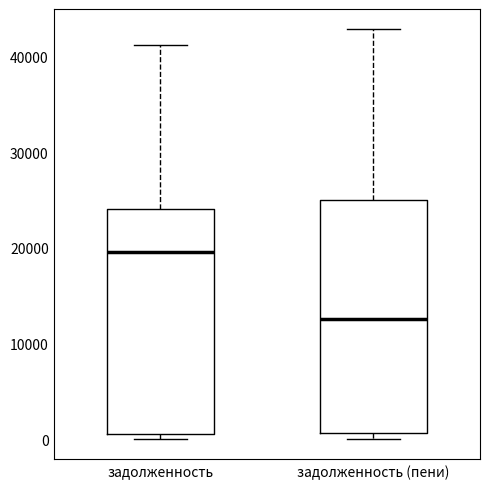

Where is the lower edge of the box for задолженность on the y-axis? The values are not printed on the chart, so give them approximately, as read against the axis.

1000